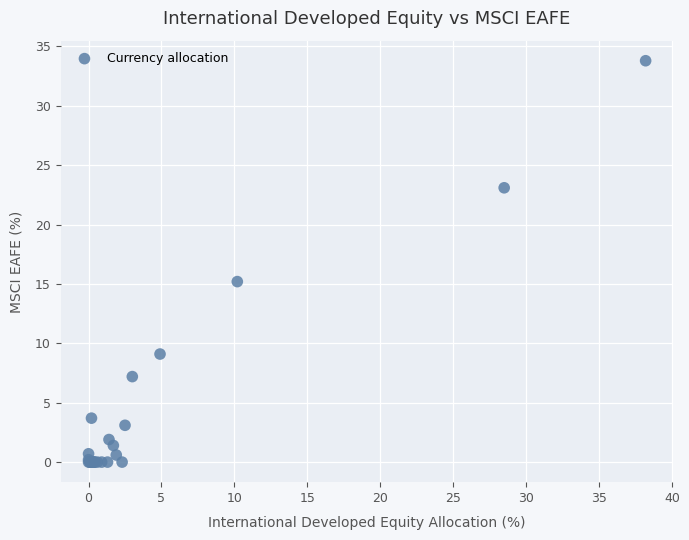

What Y value in the scatter plot is closest to 16?

15.2